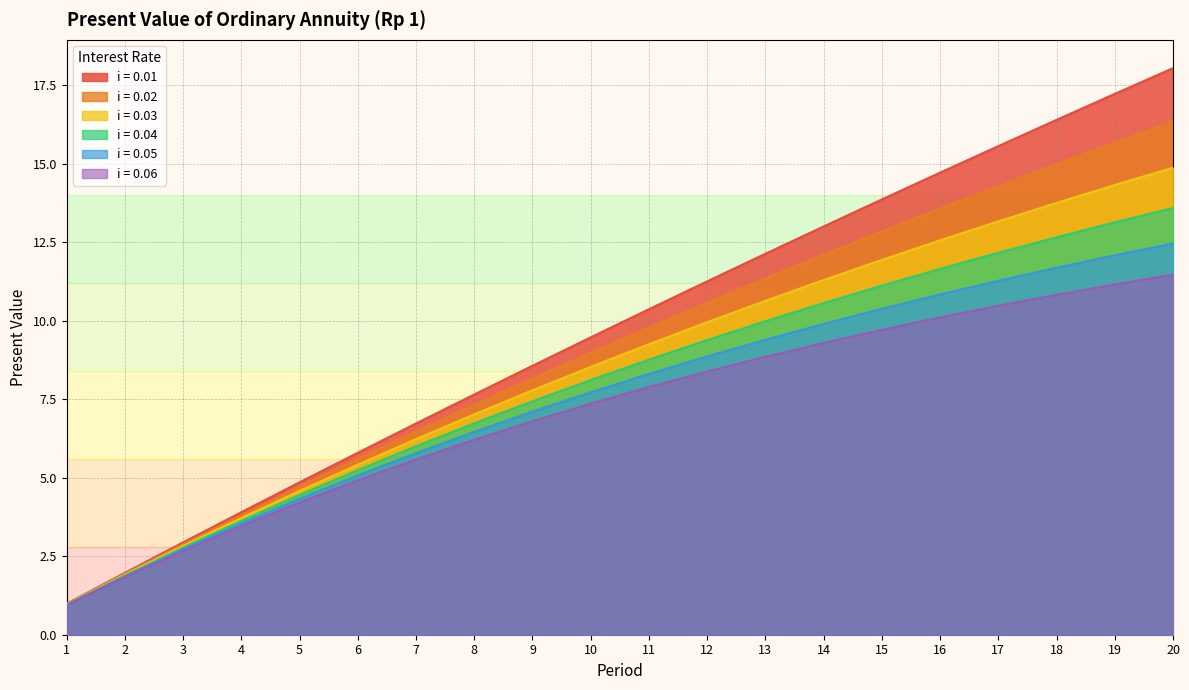

Rank the series by their maximum value, from highest to lowest.

0.01, 0.02, 0.03, 0.04, 0.05, 0.06